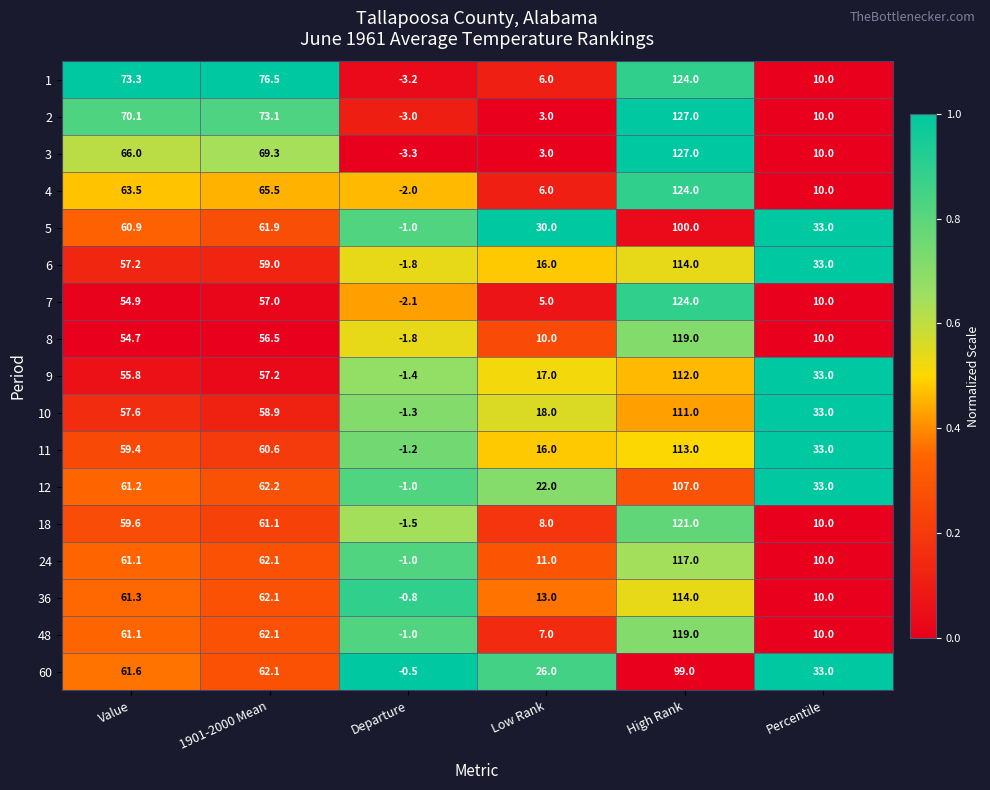

The 6 series shows -1.8 at Departure. True or false?

True